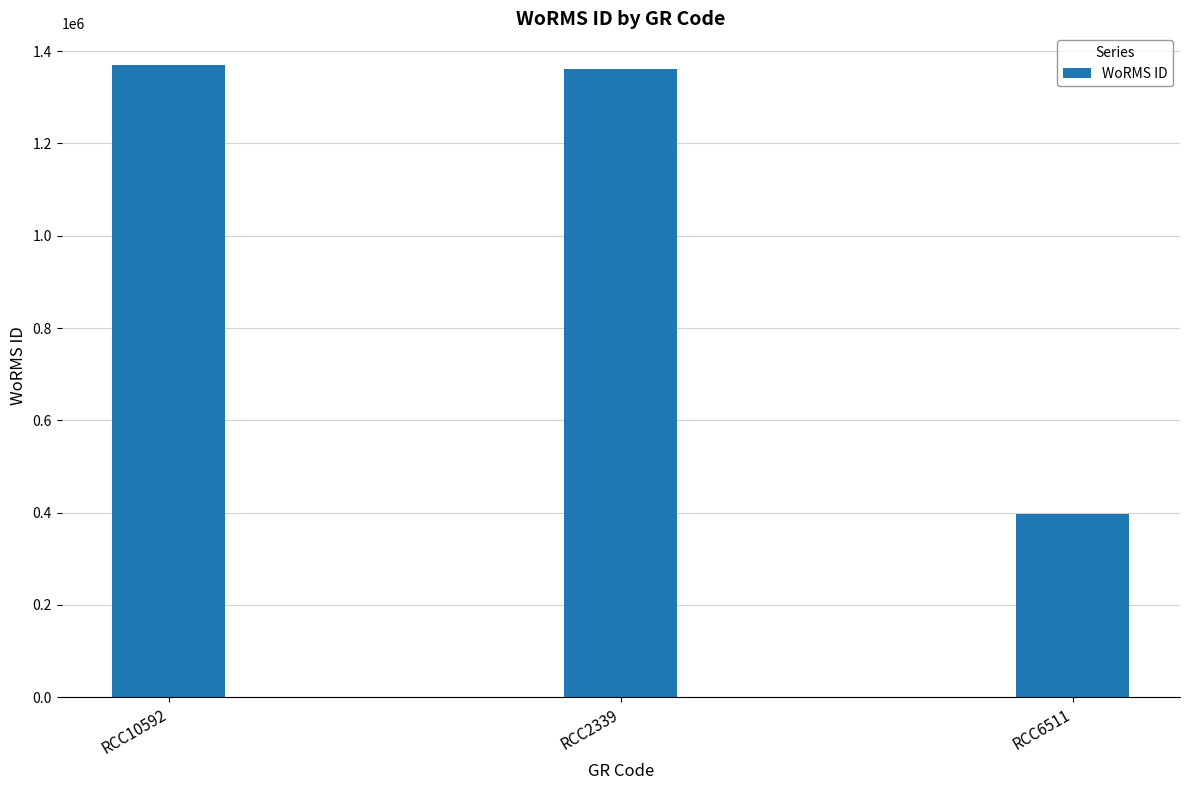

What is the maximum value shown in the chart?

1370121